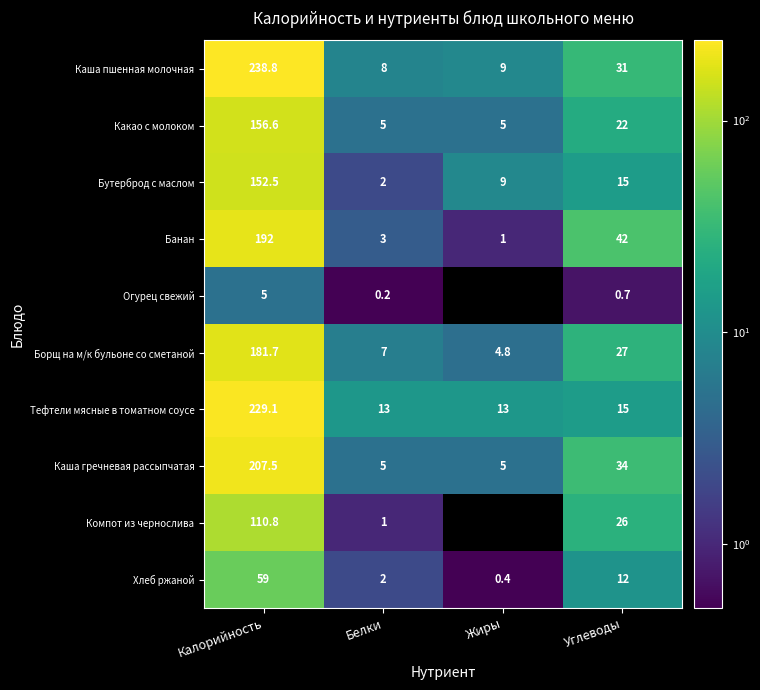

Rank the categories by Хлеб ржаной value from lowest to highest.

Жиры, Белки, Углеводы, Калорийность